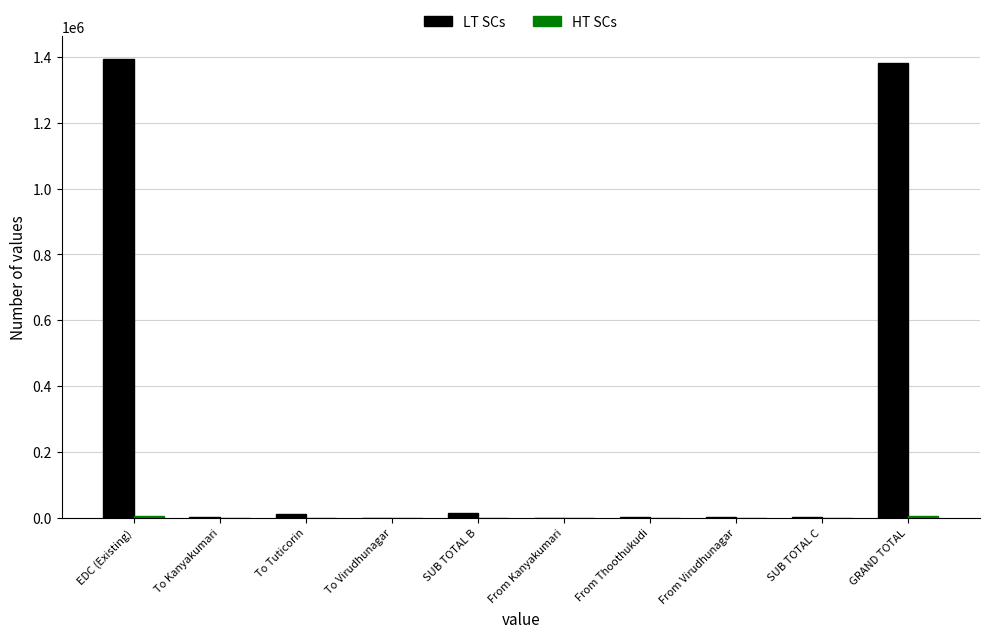

At which label does LT SCs first exceed 2612?

EDC (Existing)